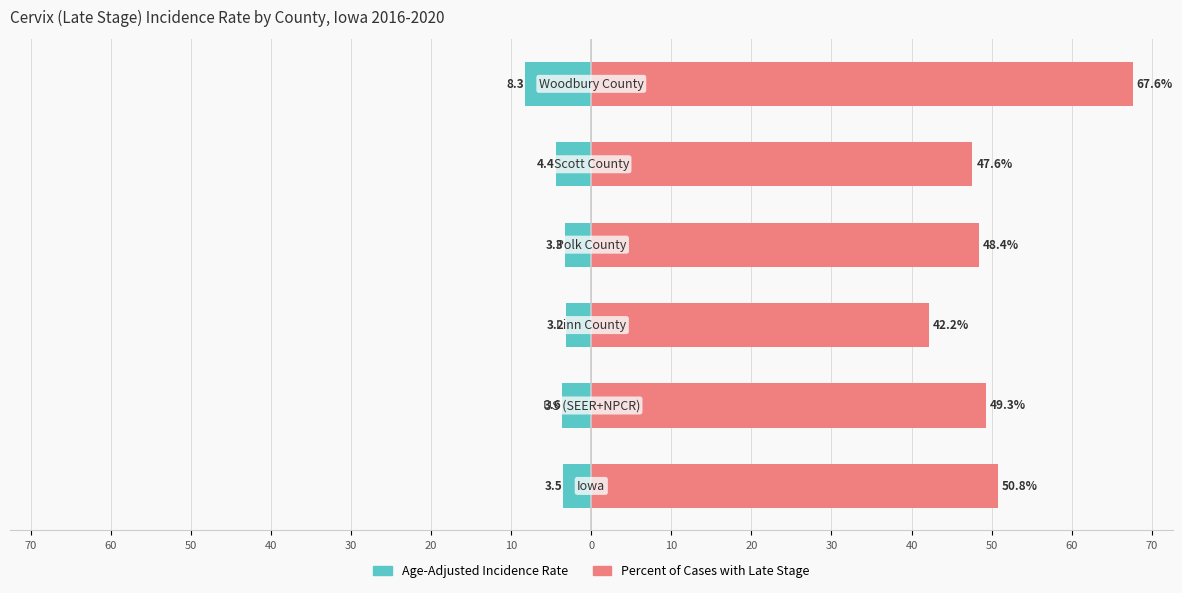

What is the value of the Age-Adjusted Incidence Rate bar at the 4th from the left?

-3.3